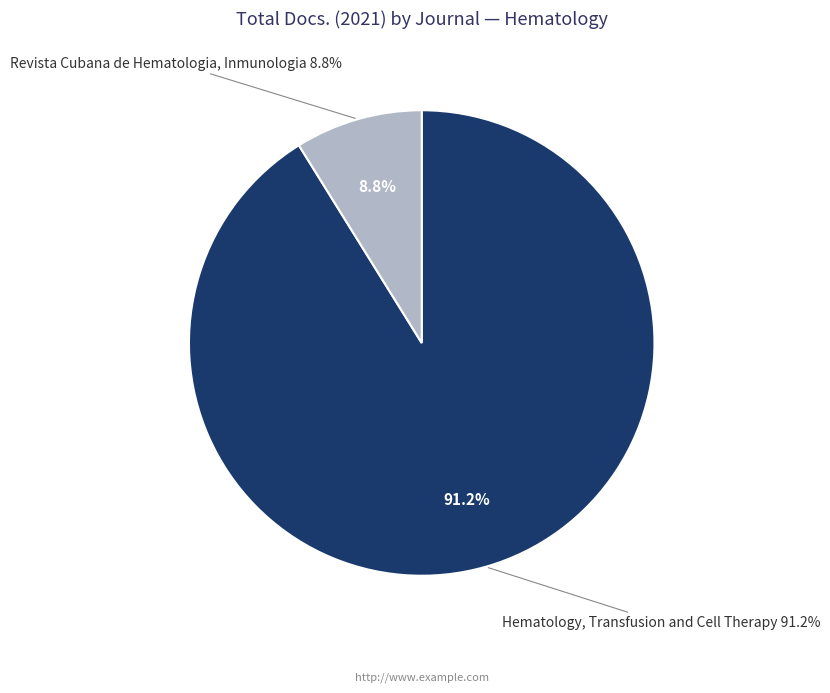

To the nearest percent, what percentage of the pie is Hematology, Transfusion and Cell Therapy?

91%